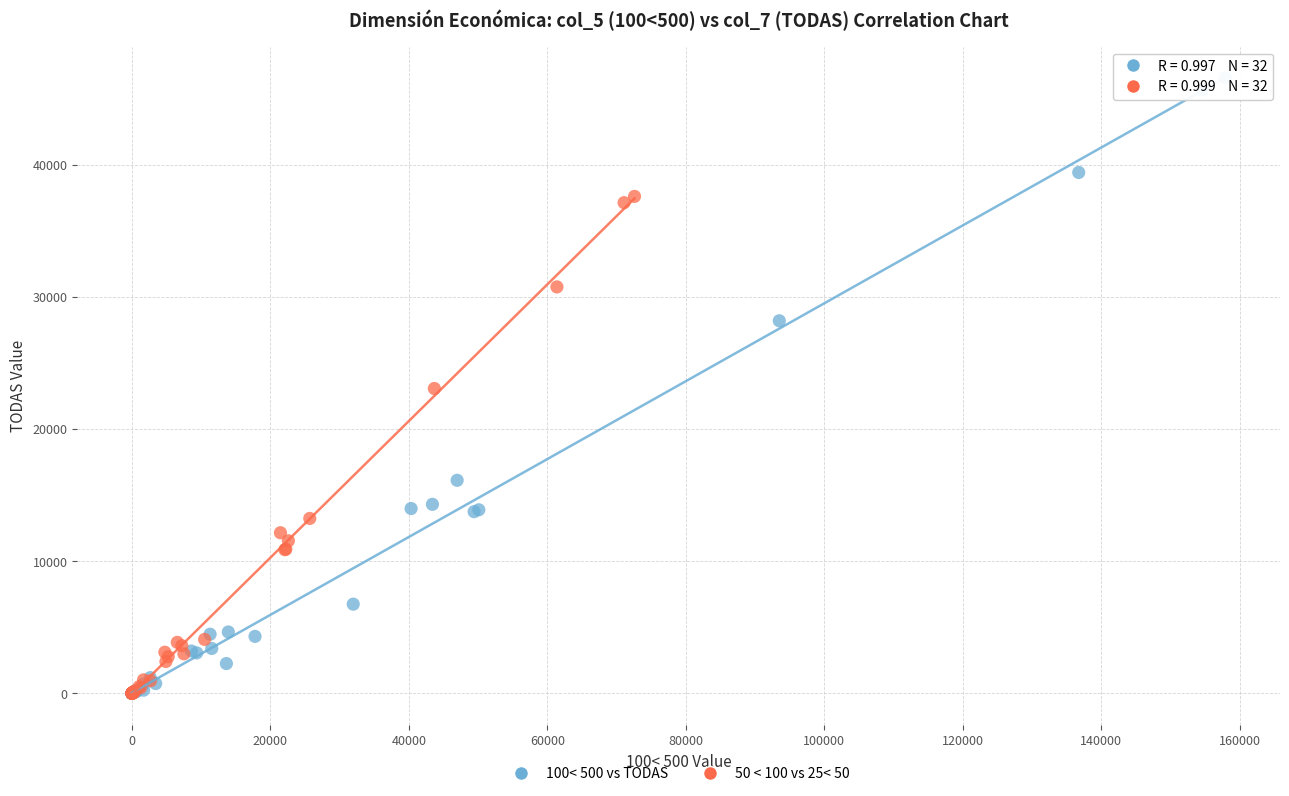

Which series has the largest Y range (max minus min)?

100< 500 vs TODAS